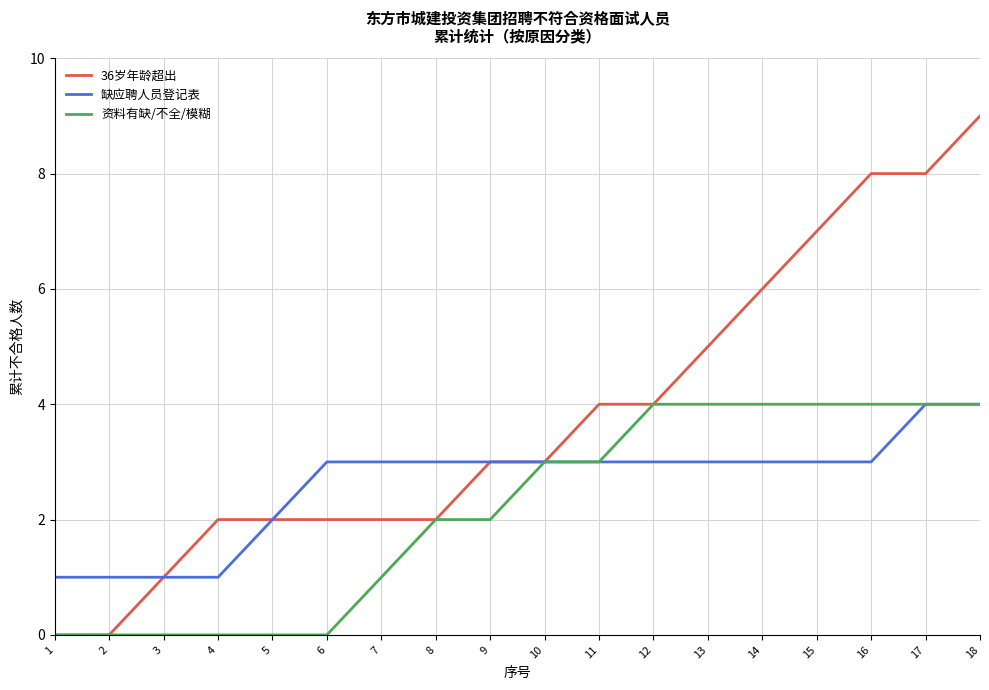

What is the highest value of the 36岁年龄超出 series?

9